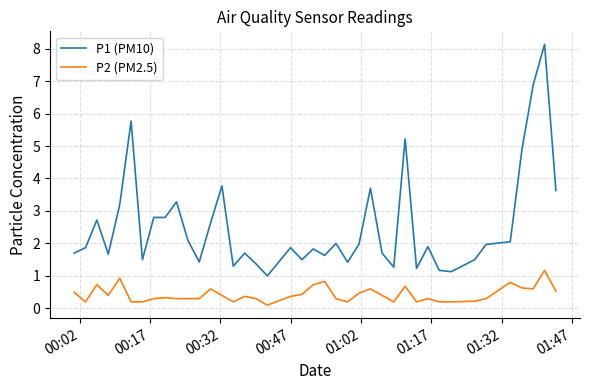

What is the minimum value for P1 (PM10)?

1.0